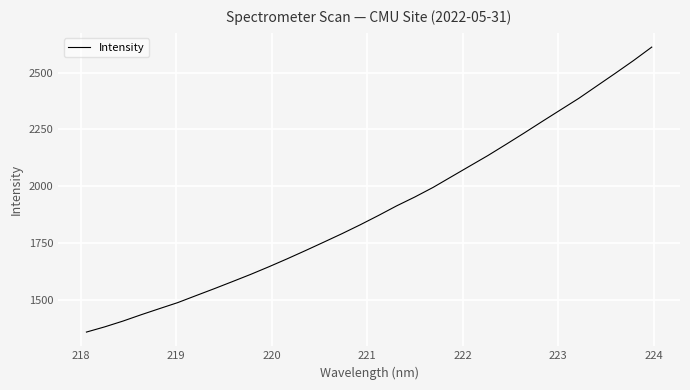

What is the smallest value displayed?

1356.6